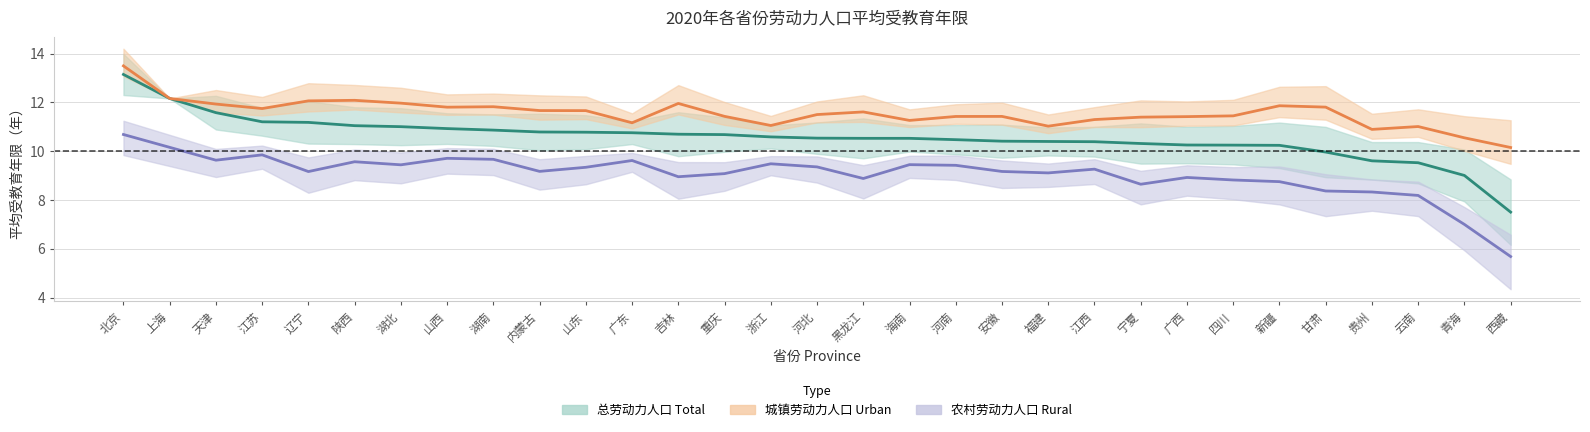

How many categories are shown in the chart?

31